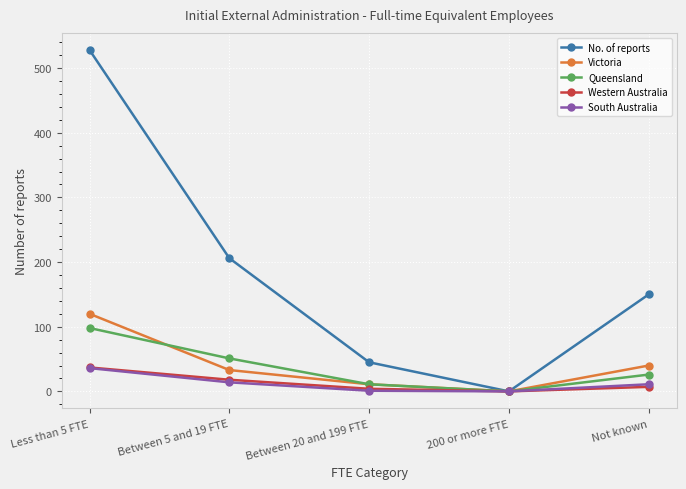

What is the label of the 2nd point from the left?

Between 5 and 19 FTE